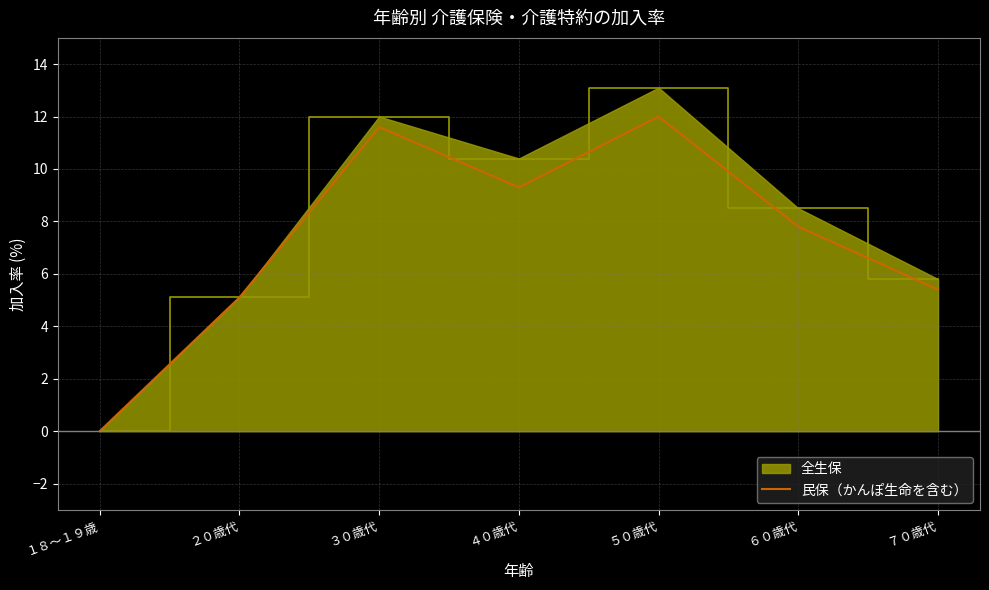

What is the label of the 2nd point from the right?

６０歳代